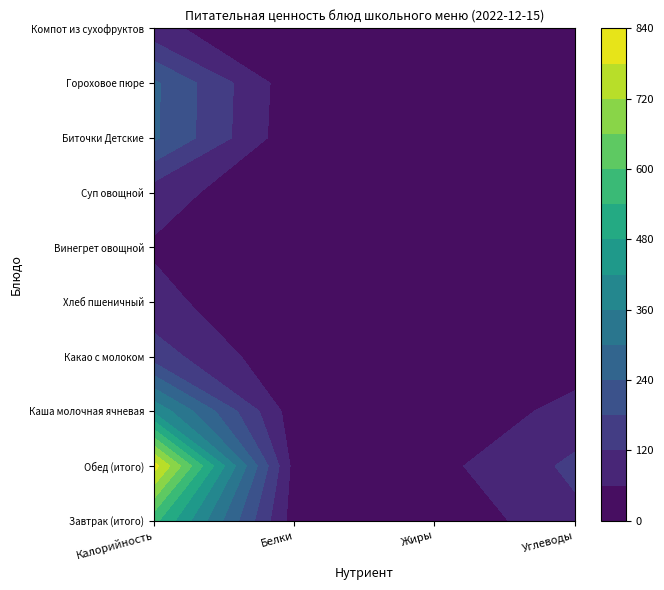

How many data points does each series have?

4